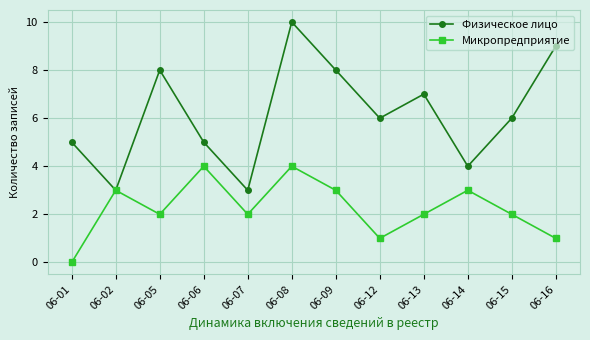

How many interior local valleys does the Микропредприятие series have?

3